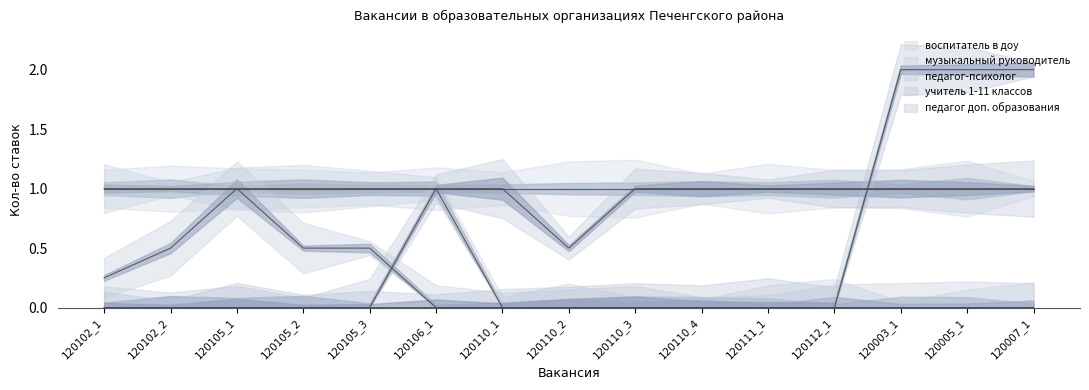

Where is педагог доп. образования nearest to the value 1?

120102_1